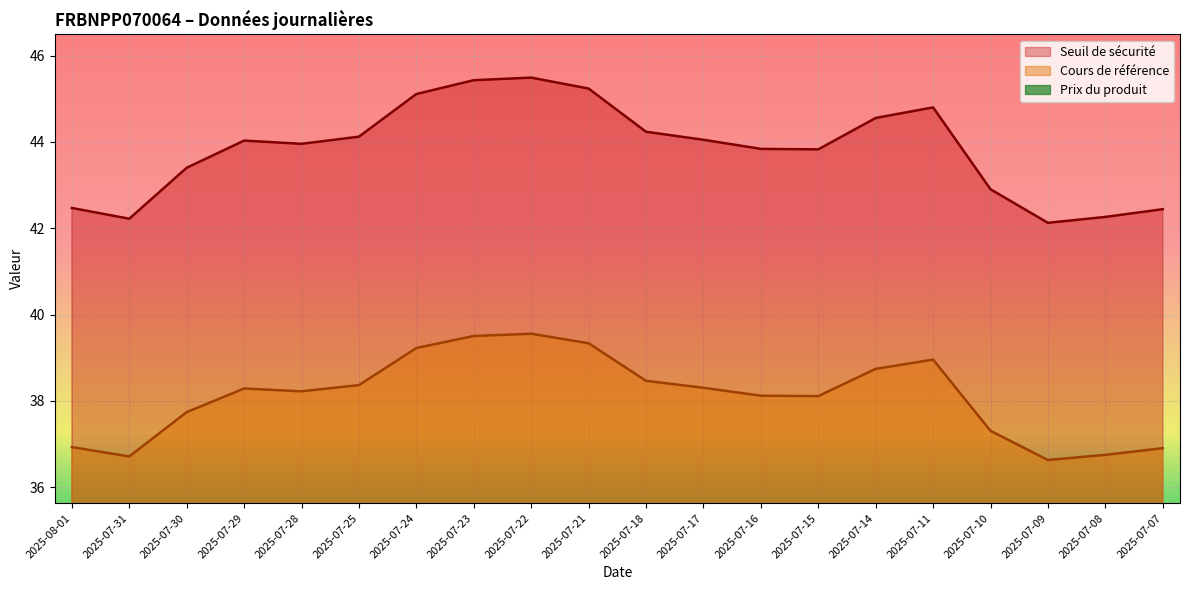

Is it true that Prix du produit equals 0.0 at 2025-07-23?

False